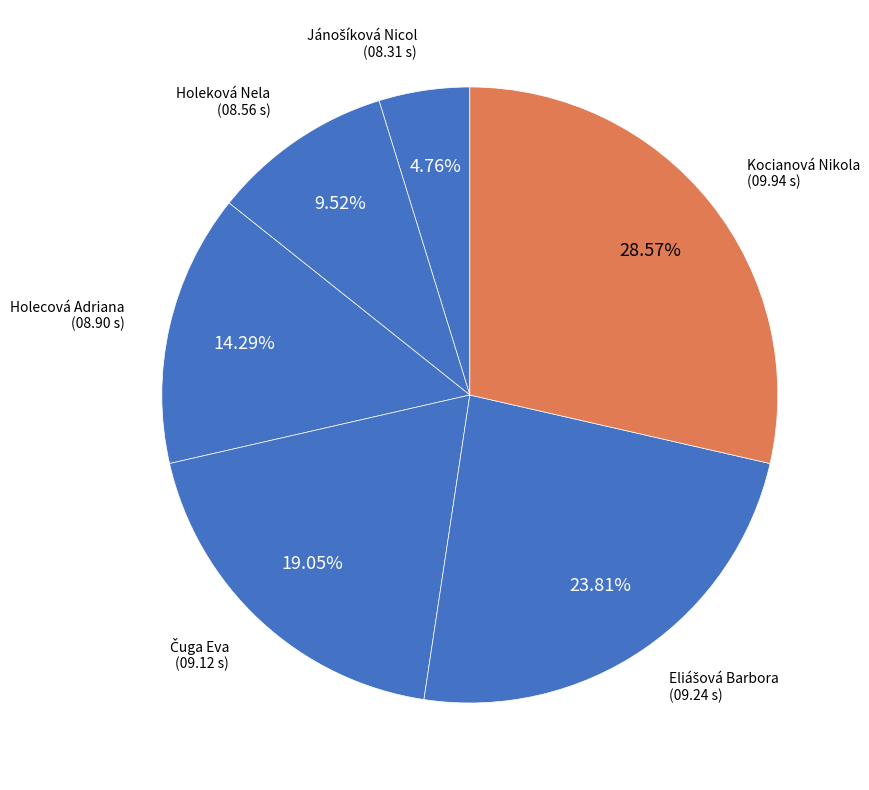

Does Holeková Nela represent more than half of the total?

No